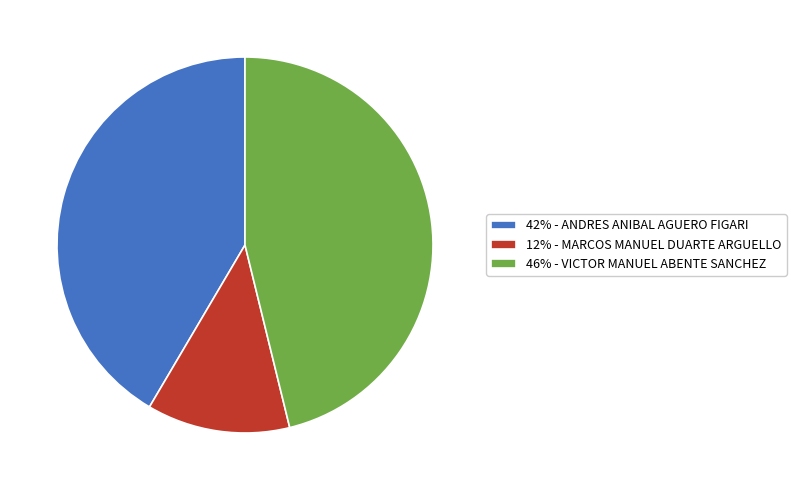

Is 42% - ANDRES ANIBAL AGUERO FIGARI the majority of the pie?

No